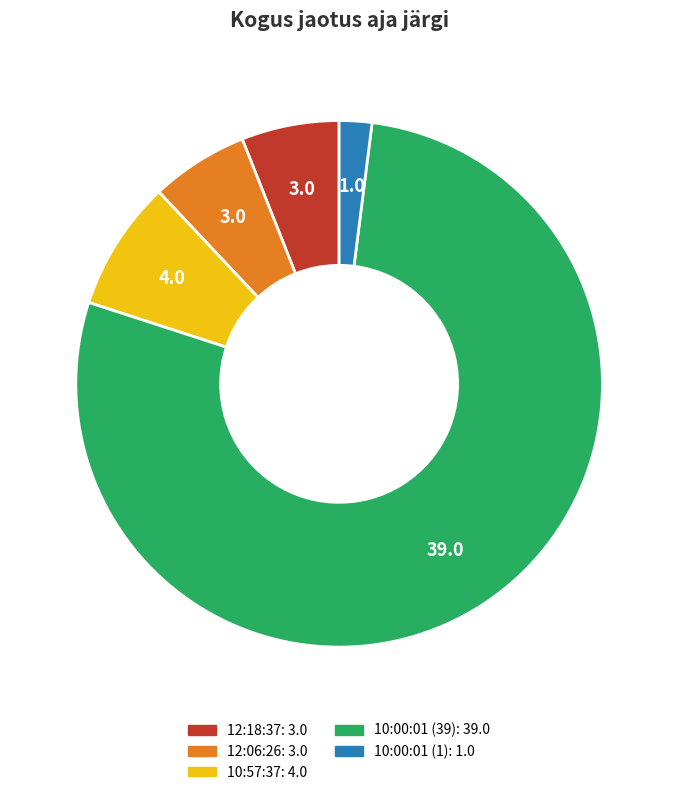

What is the majority slice?

10:00:01 (39)